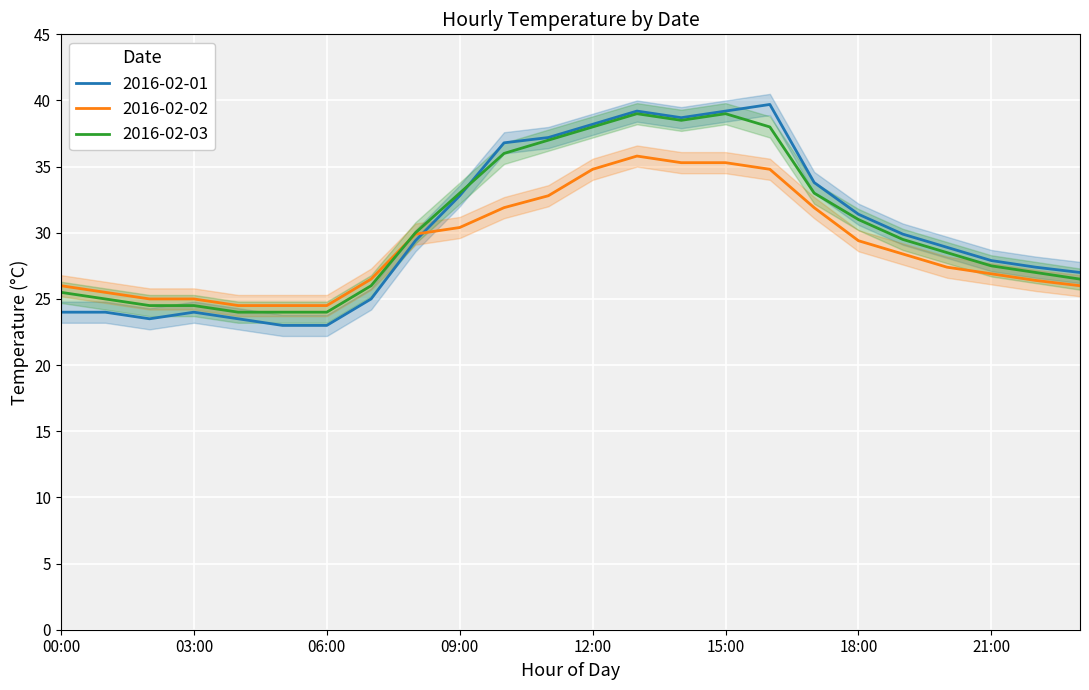

What is the average value of the 2016-02-03 series?

30.4